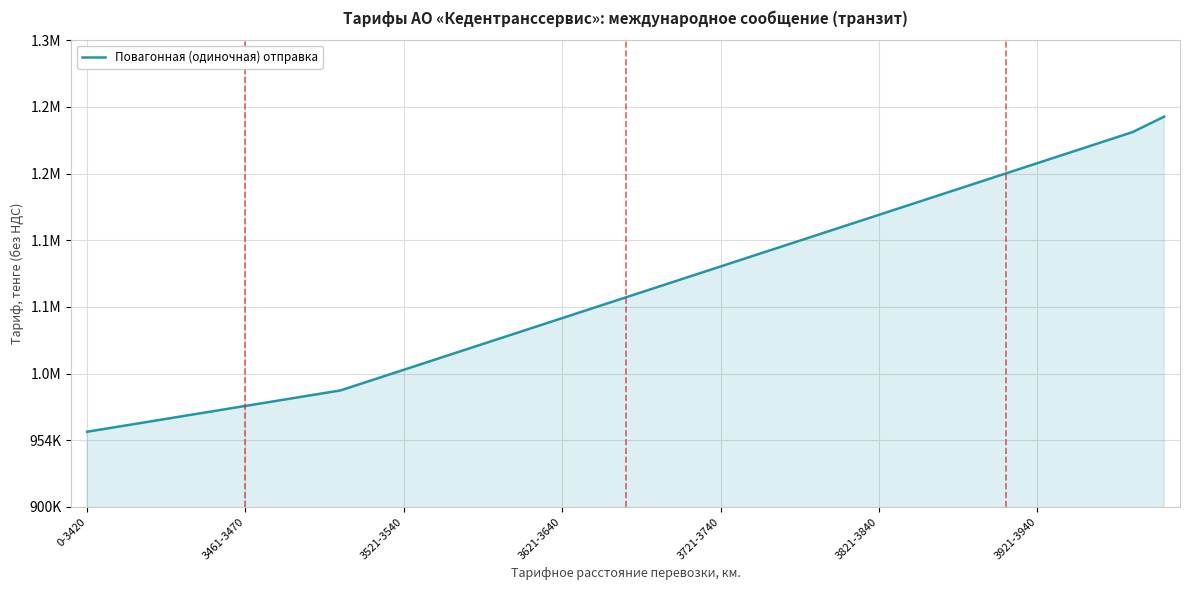

Does the chart display data point markers on the line(s)?

No